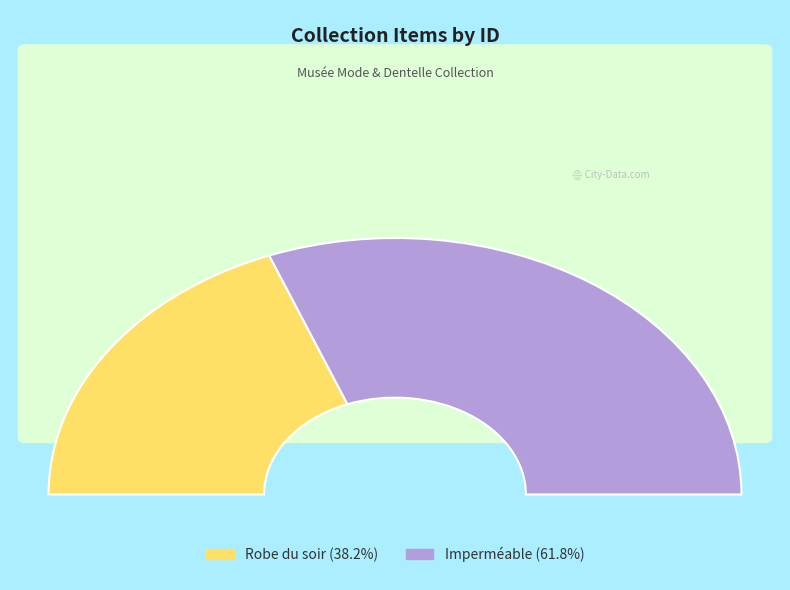

To the nearest percent, what is the combined percentage of Imperméable and Robe du soir?

100%